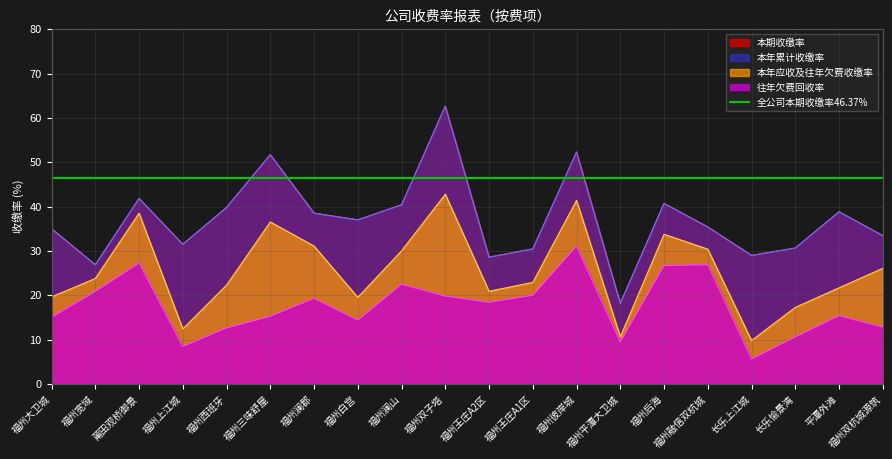

Is the value of 本期收缴率 at 长乐愉景湾 greater than the value of 本年累计收缴率 at 福州融信双杭城?

No